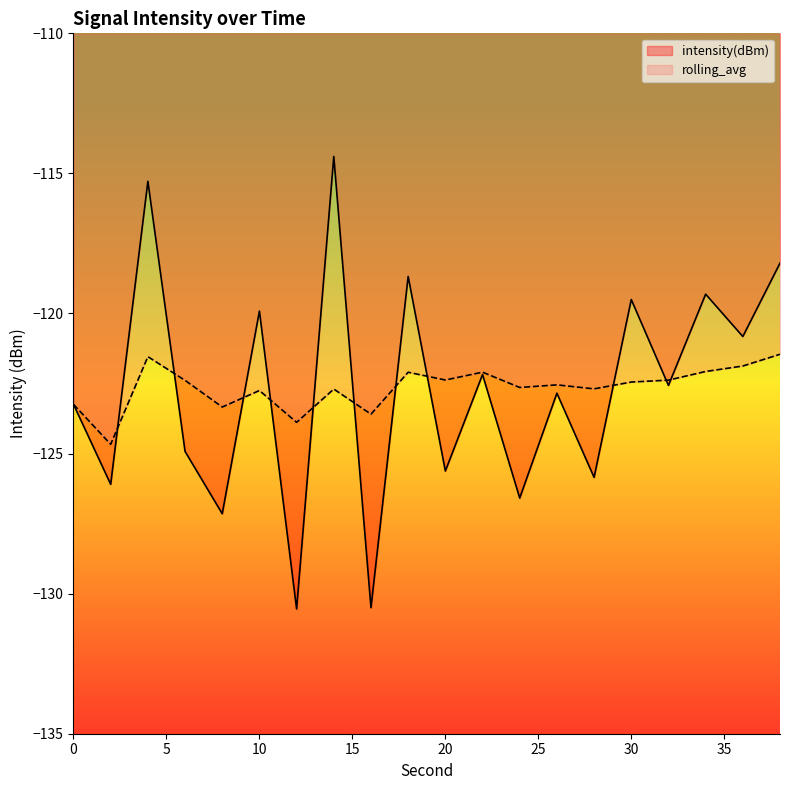

What is the sum of all intensity(dBm) values?

-2454.2